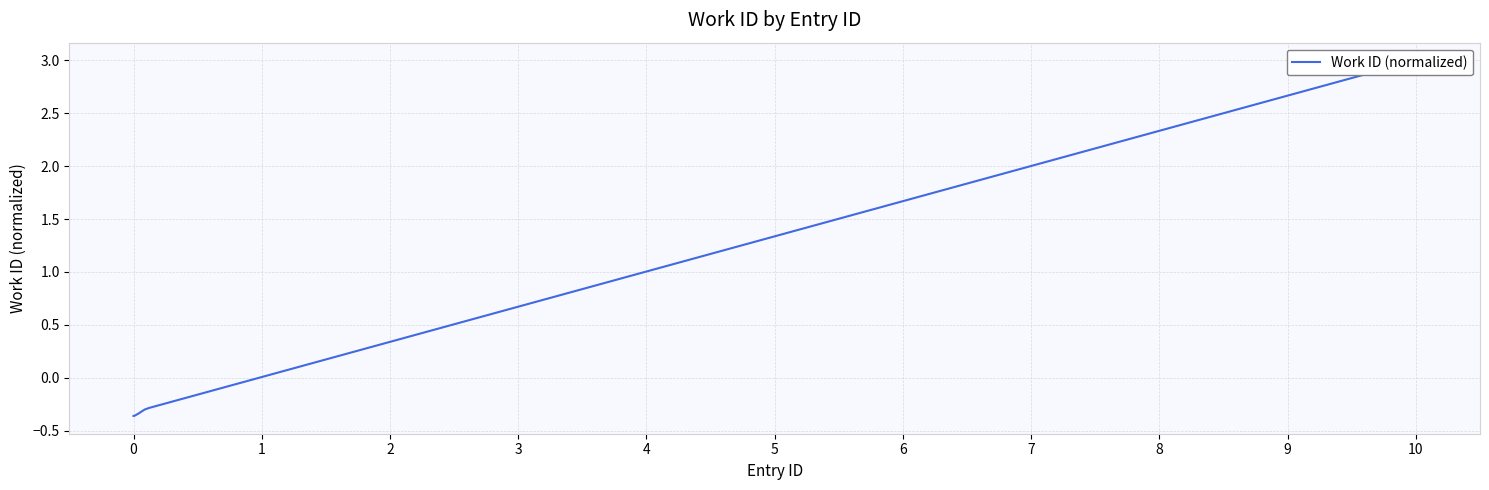

Which has a higher value, 9 or 3?

9